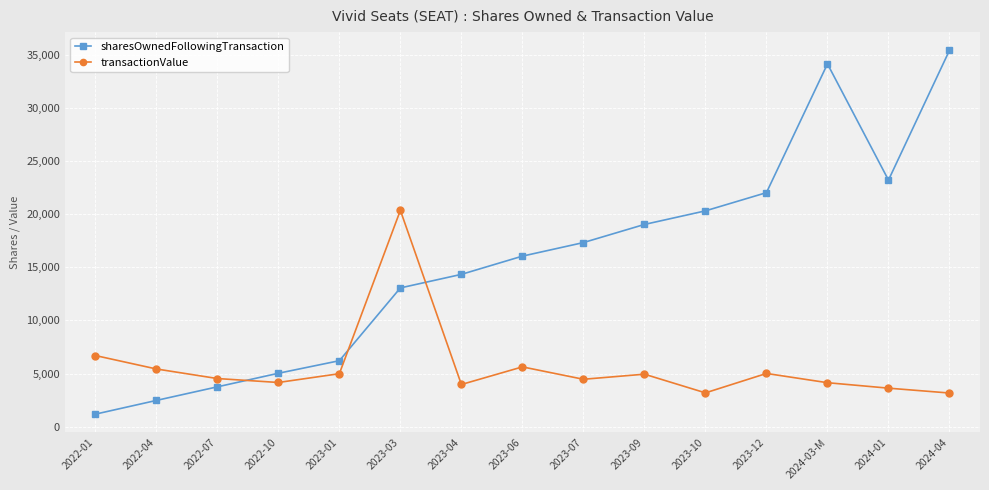

List the series in order of their peak value, lowest first.

transactionValue, sharesOwnedFollowingTransaction